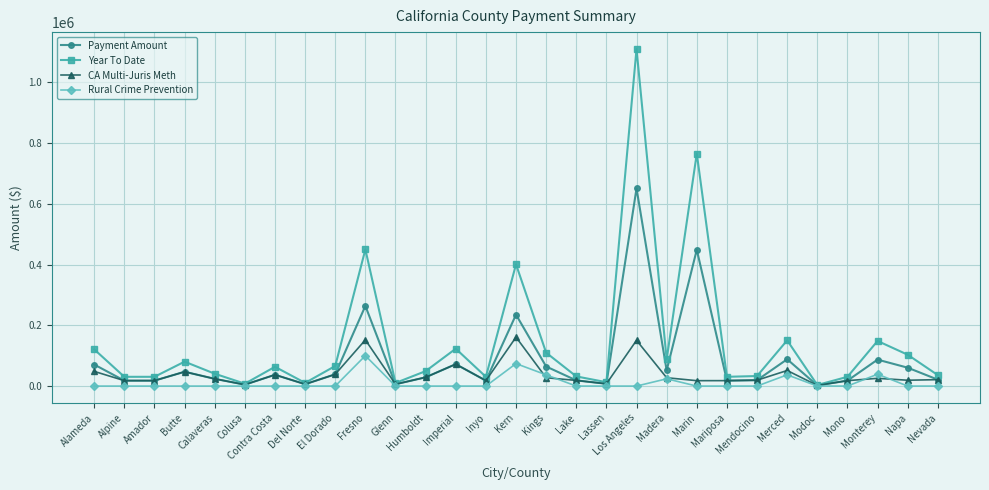

Count the number of categories in the chart.

29